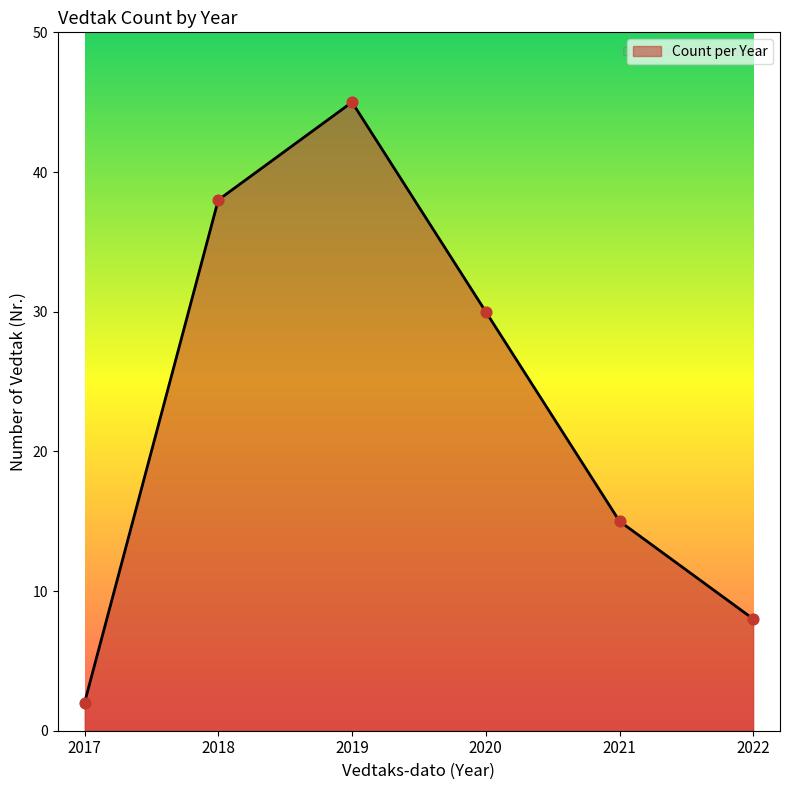

What is the change in value from 2019 to 2020?

-15